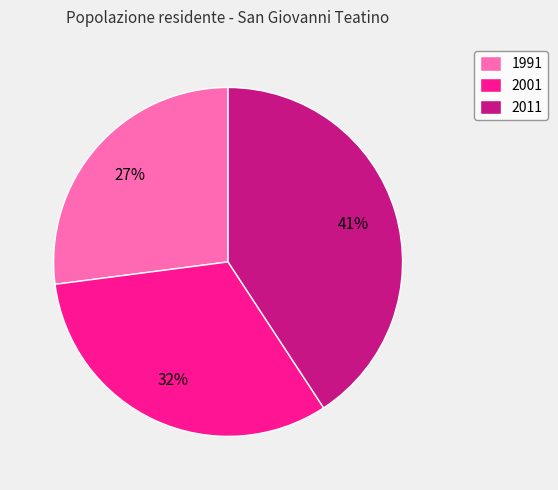

The 2001 slice represents 32% of the pie. True or false?

True